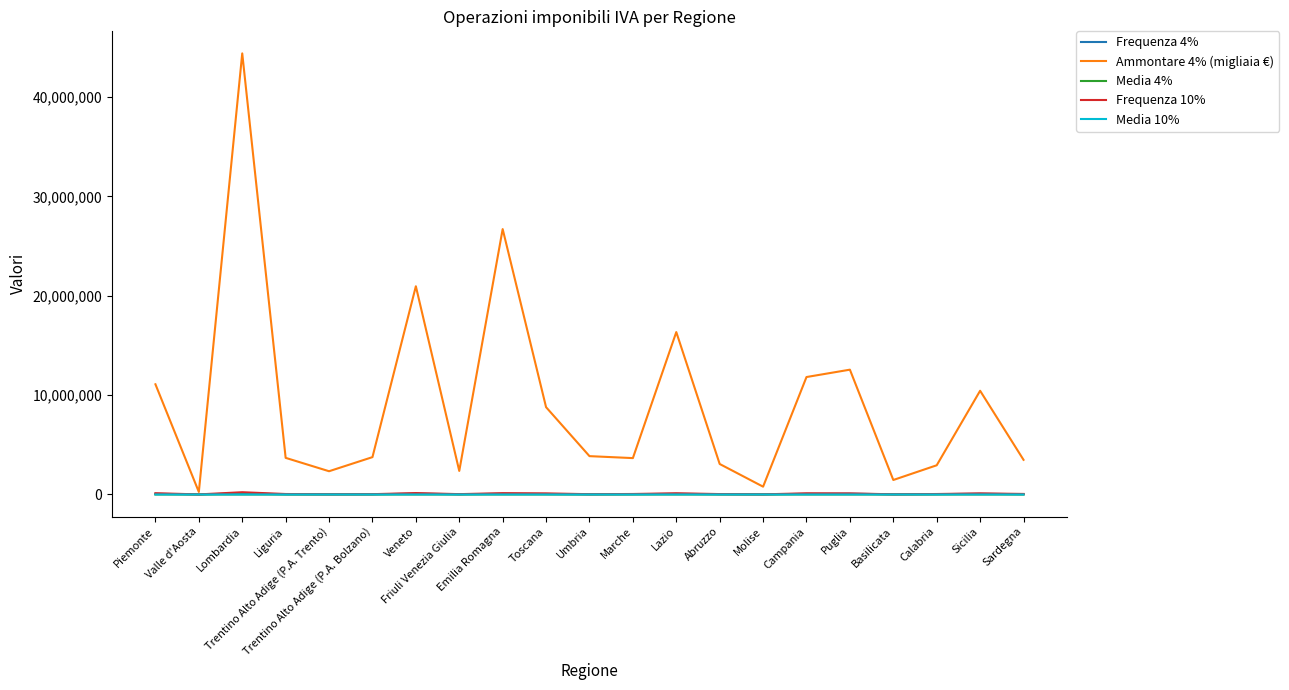

What is the maximum value for Ammontare 4% (migliaia €)?

44380854.0